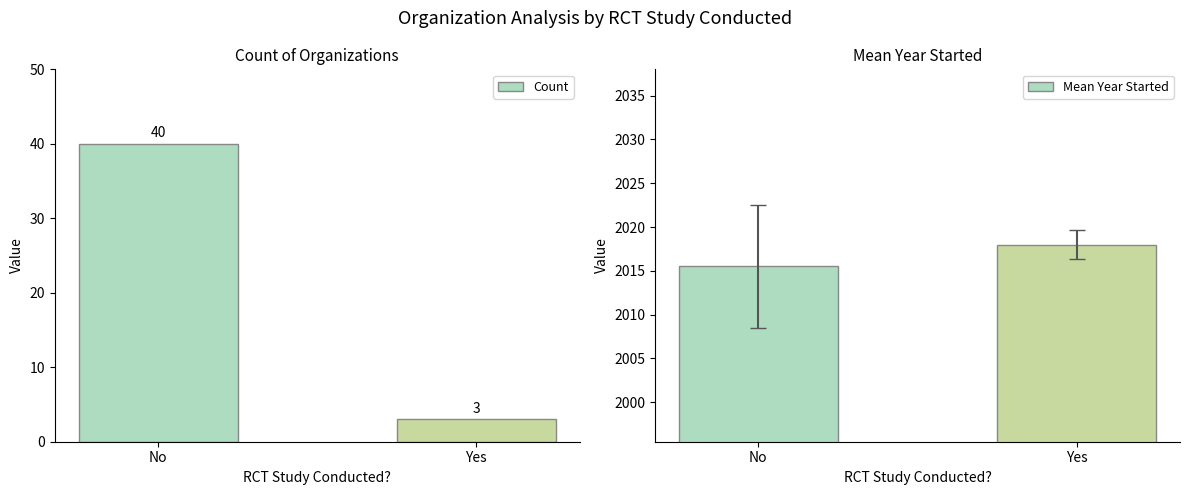

At how many categories does at least one series exceed 1693?

2